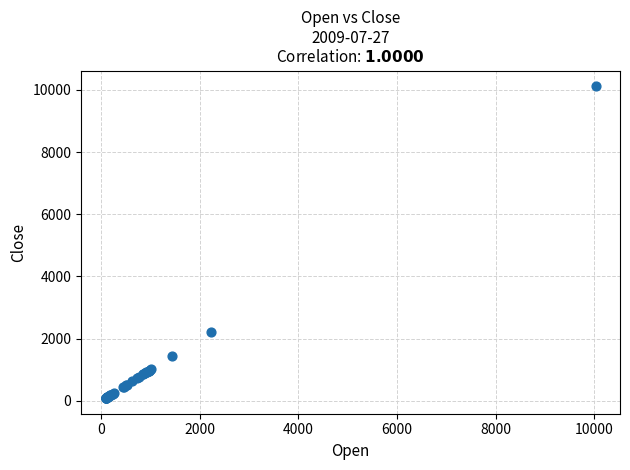

What Y value in the scatter plot is closest to 5103?

2228.7